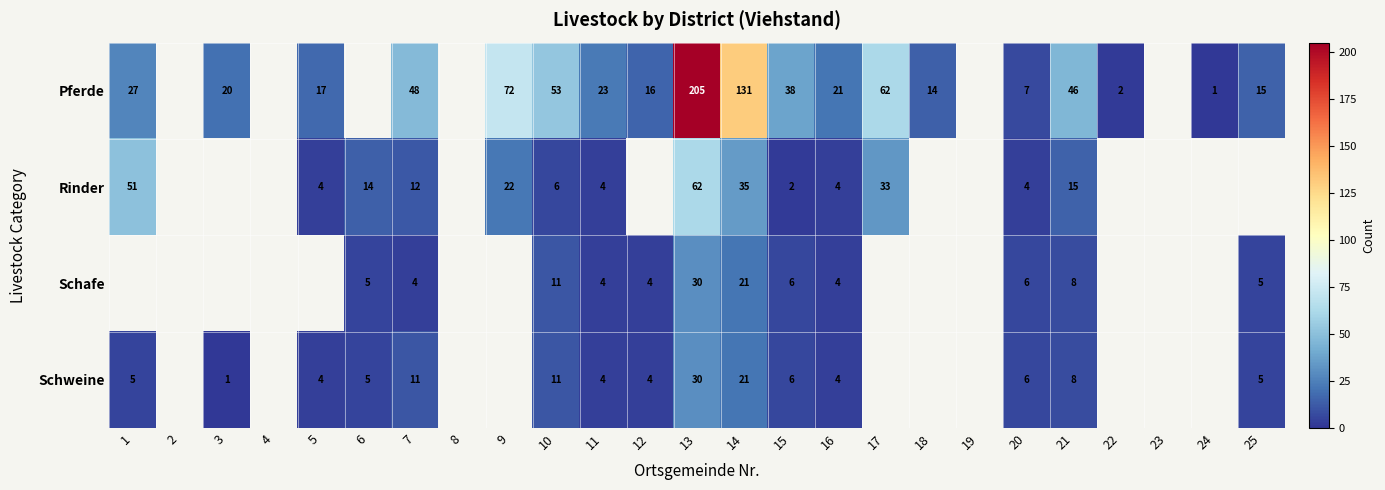

Is the value of Pferde at 10 greater than the value of Schafe at 11?

Yes